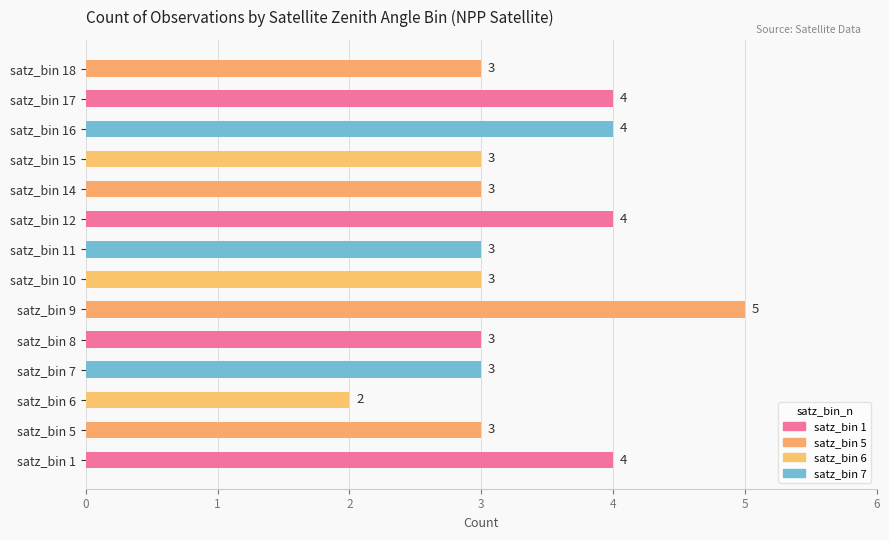

How many values are between 3 and 4?

12